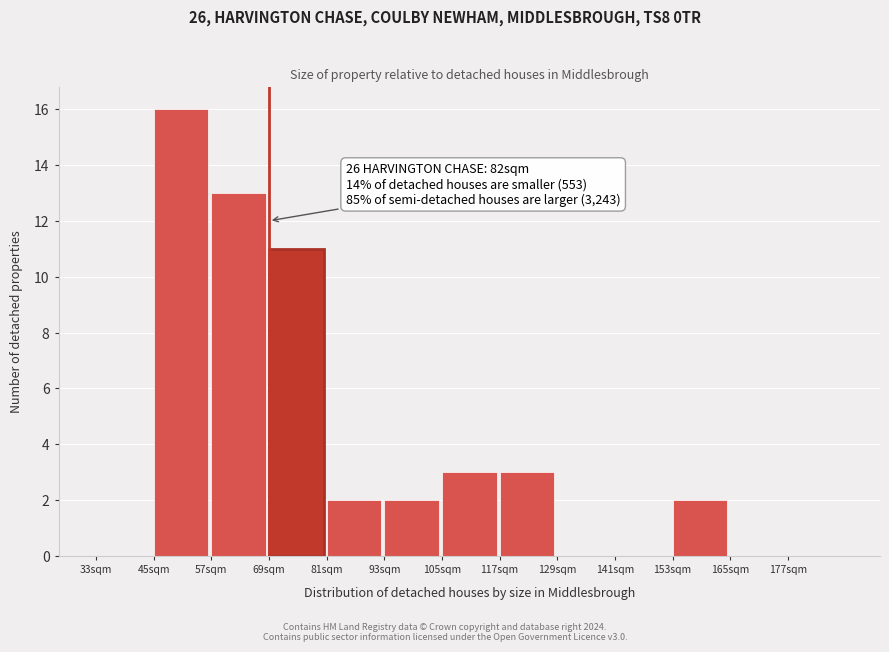

Reading right to left, transcribe all the data shown in this chart.

177sqm=0	165sqm=0	153sqm=2	141sqm=0	129sqm=0	117sqm=3	105sqm=3	93sqm=2	81sqm=2	69sqm=11	57sqm=13	45sqm=16	33sqm=0